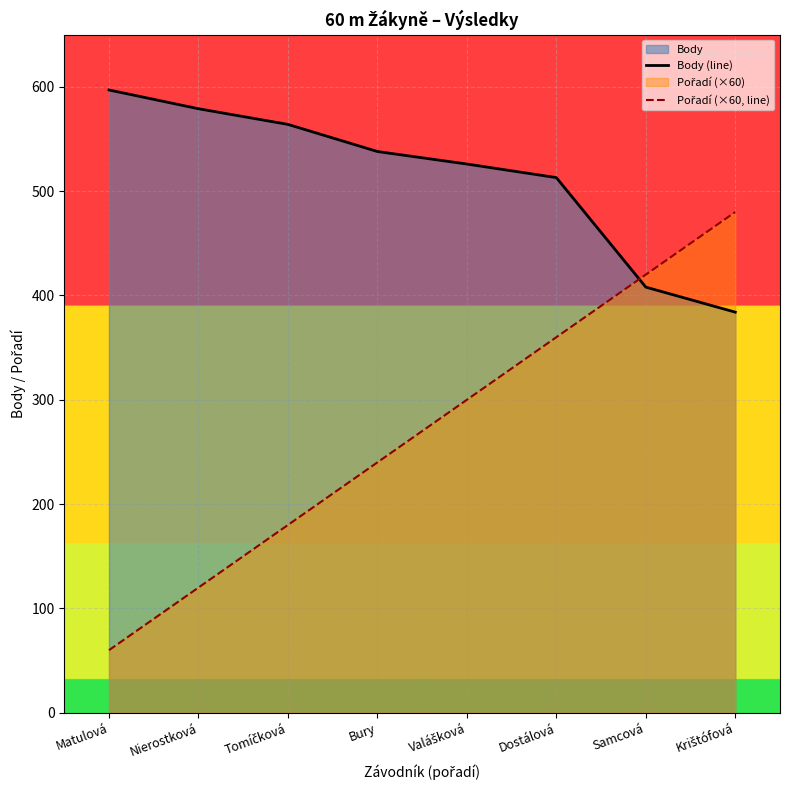

What is the spread (max minus min) of values at Bury?

298